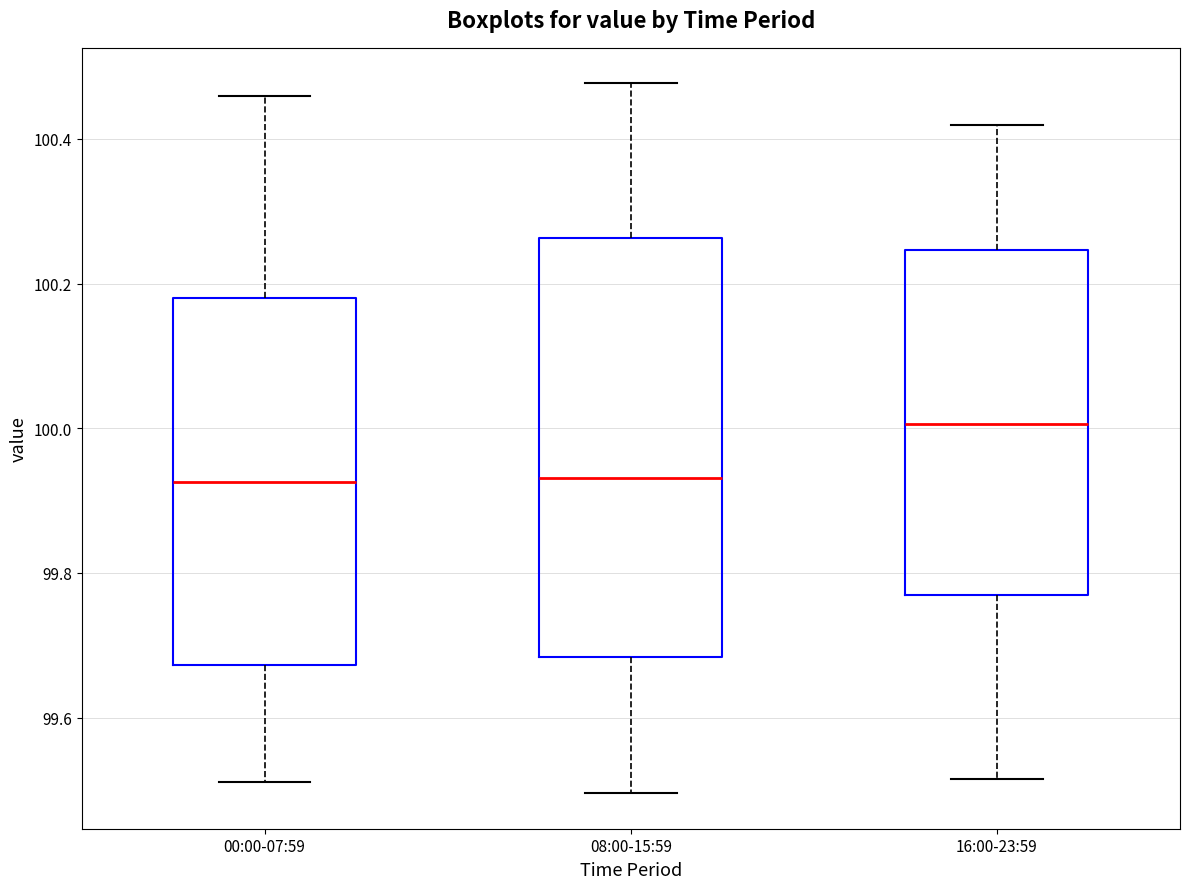

Comparing the boxes themselves (not the whiskers), which one is the tallest?

08:00-15:59